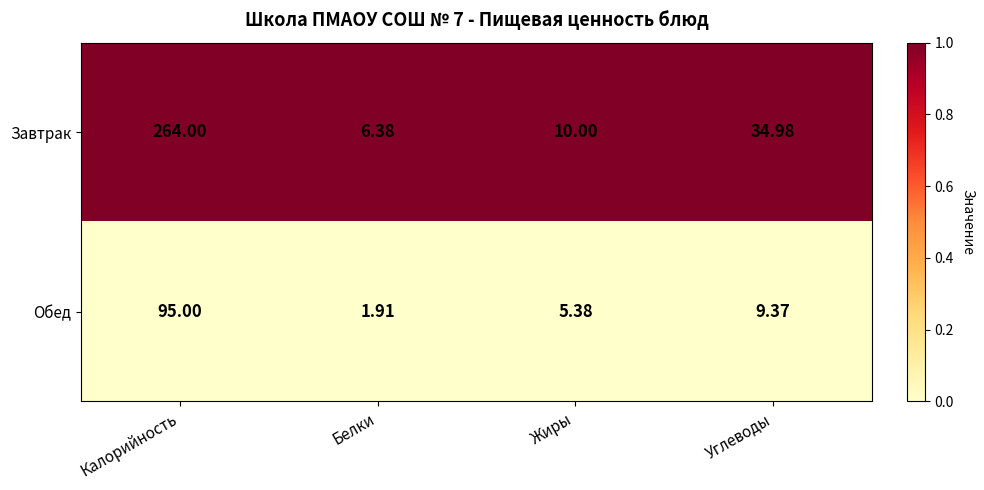

At which category is the sum across all series the highest?

Калорийность